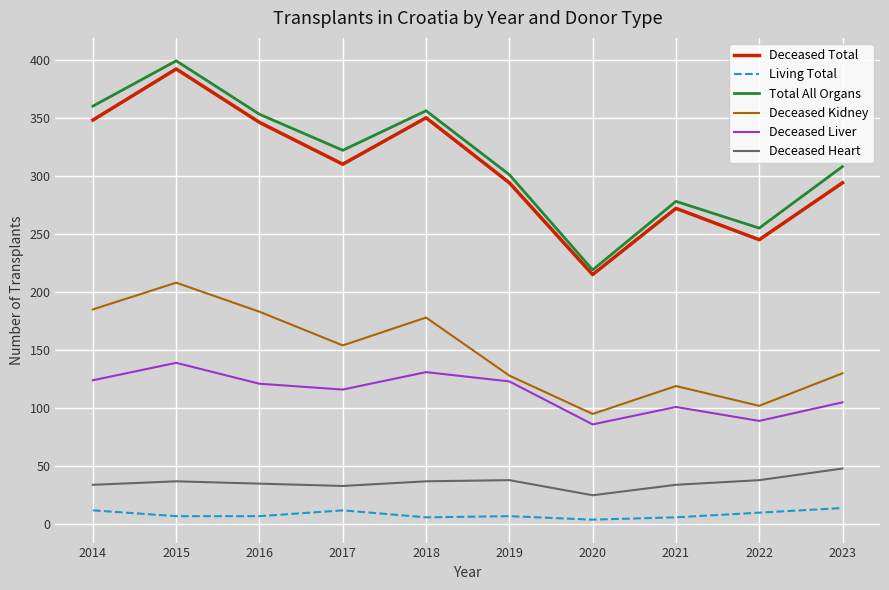

At which category does Deceased Liver reach its first local peak?

2015